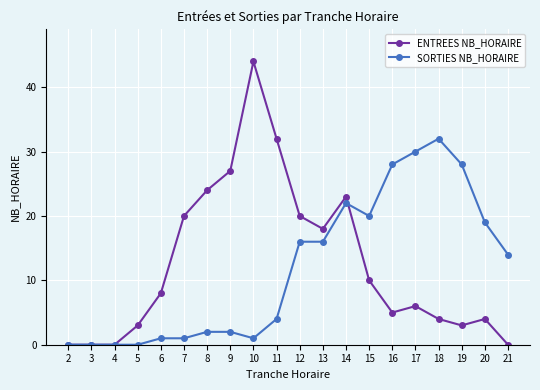

At which label does ENTREES NB_HORAIRE reach its peak?

10